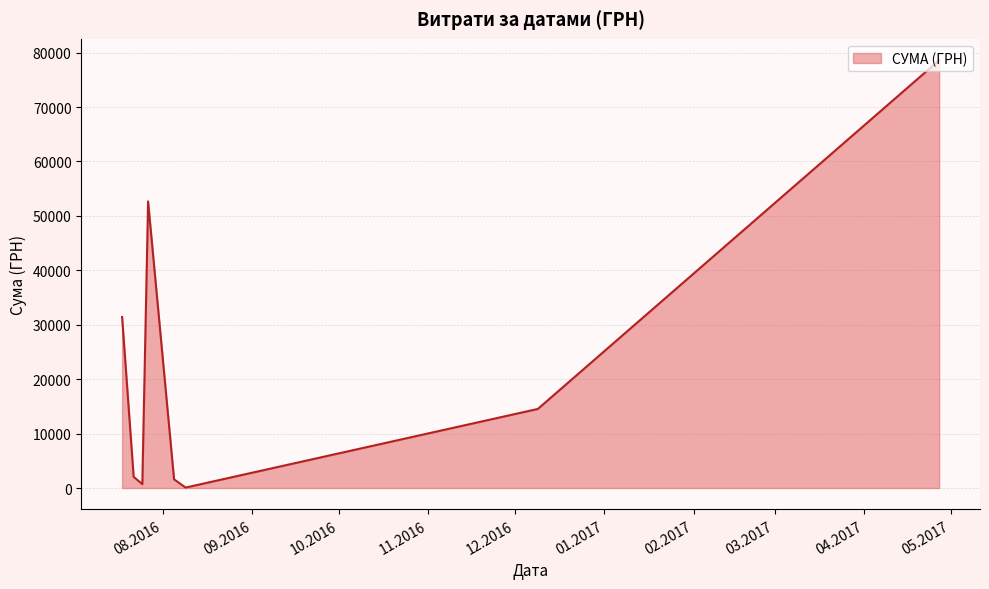

What is the difference between the second highest and minimum values?

52573.0